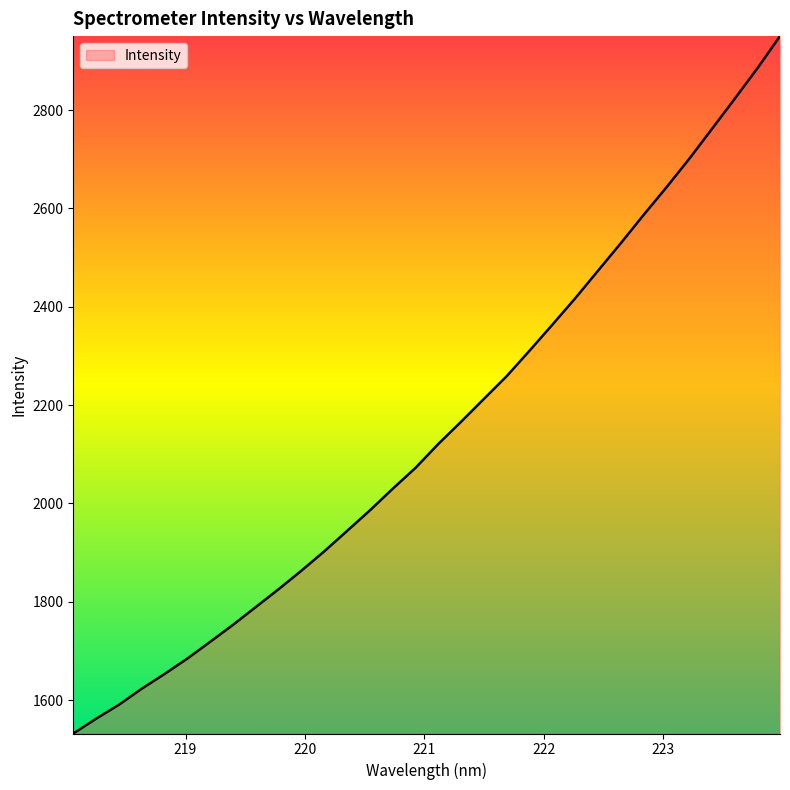

What is the average value?

2147.8